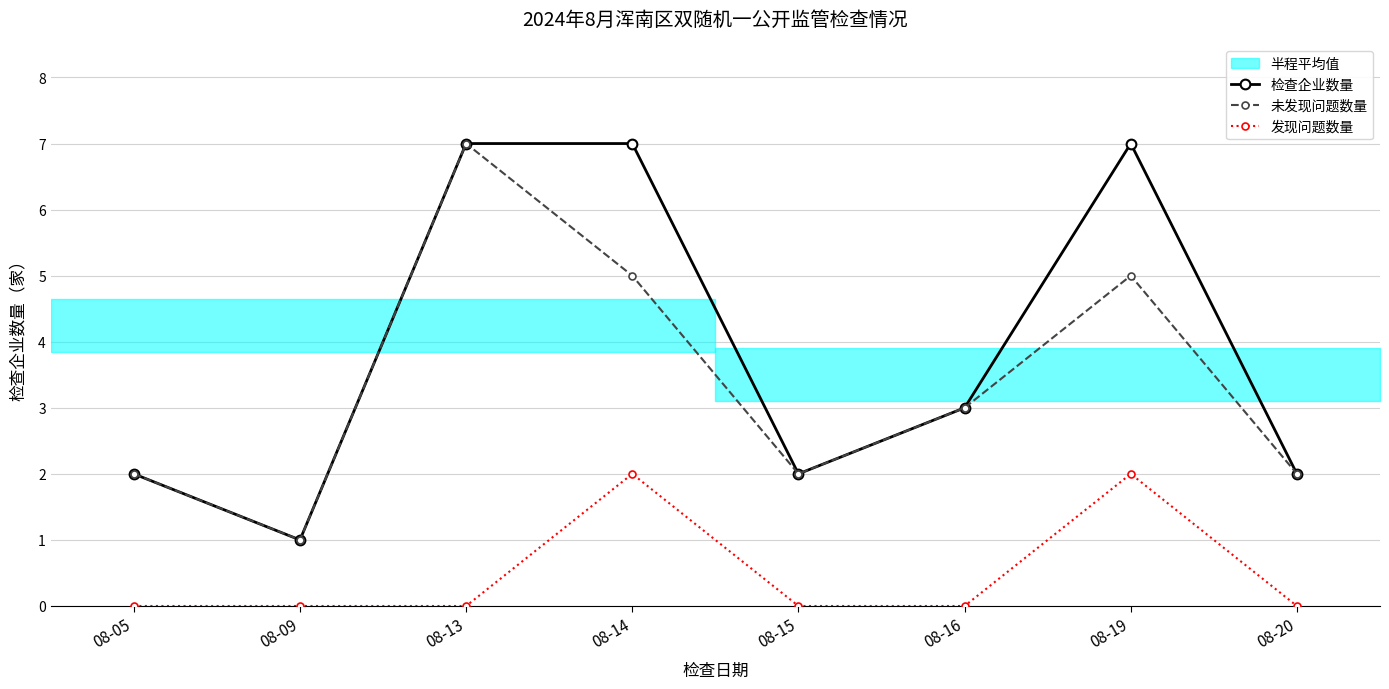

Which has a higher value, 08-13 or 08-15?

08-13